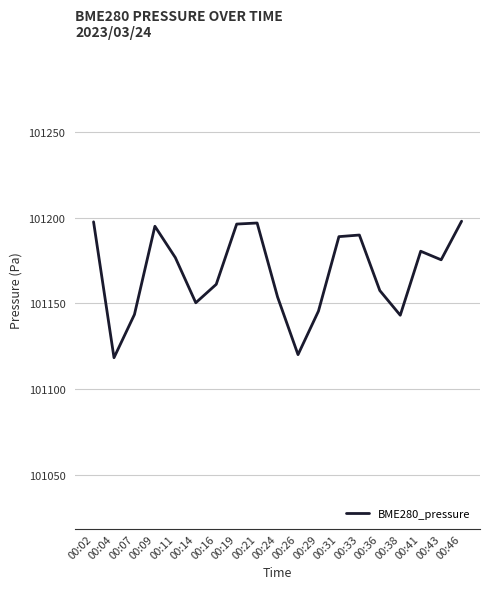

How many interior local peaks (higher than both neighbors) does the data have?

4